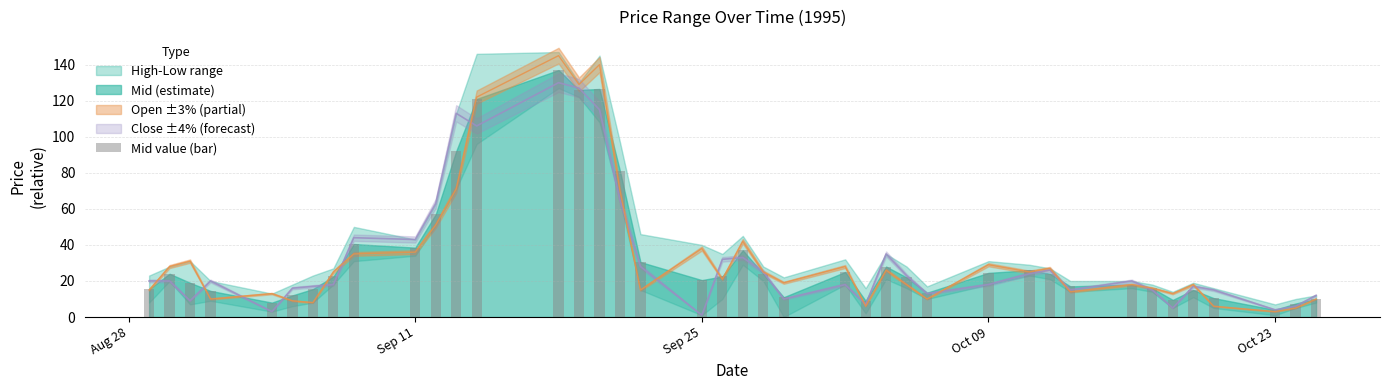

What position from the left is Oct 23?

38